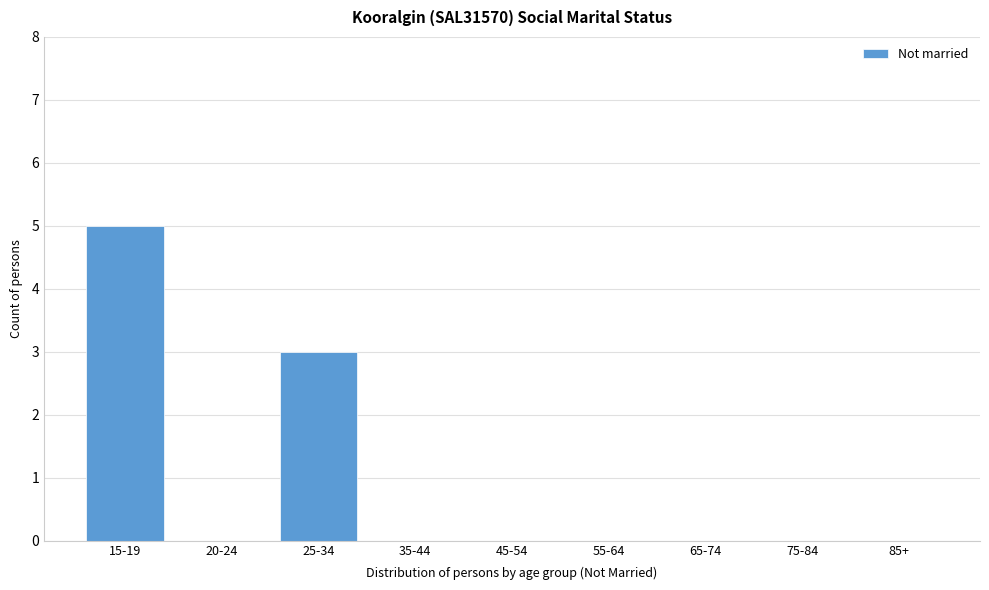

Reading right to left, what are all the values shown in this chart?

85+=0	75-84=0	65-74=0	55-64=0	45-54=0	35-44=0	25-34=3	20-24=0	15-19=5